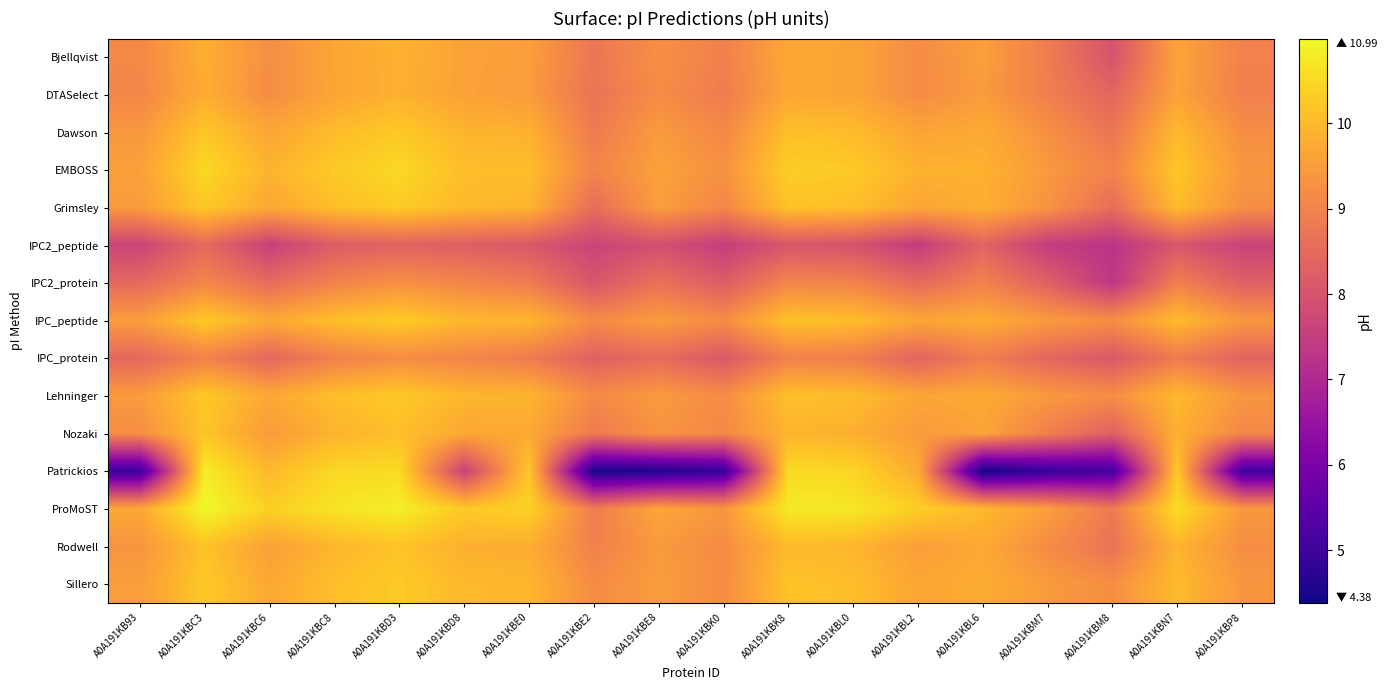

Which category has the highest value across all series?

A0A191KBC3